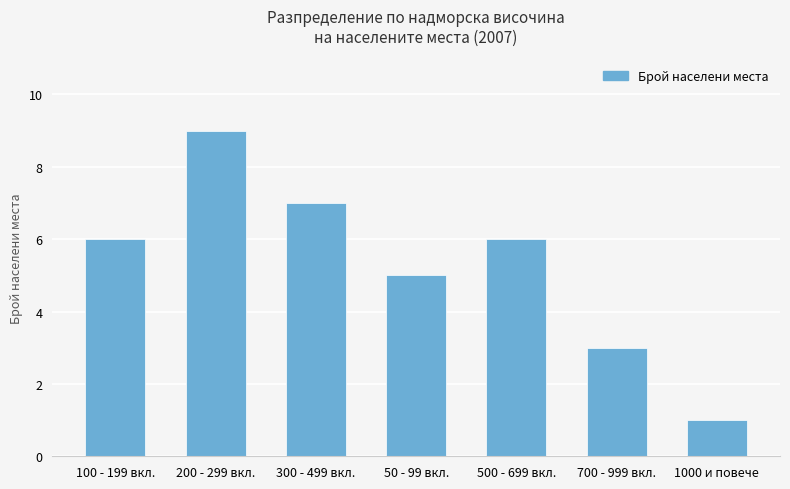

What is the change in value from 200 - 299 вкл. to 1000 и повече?

-8